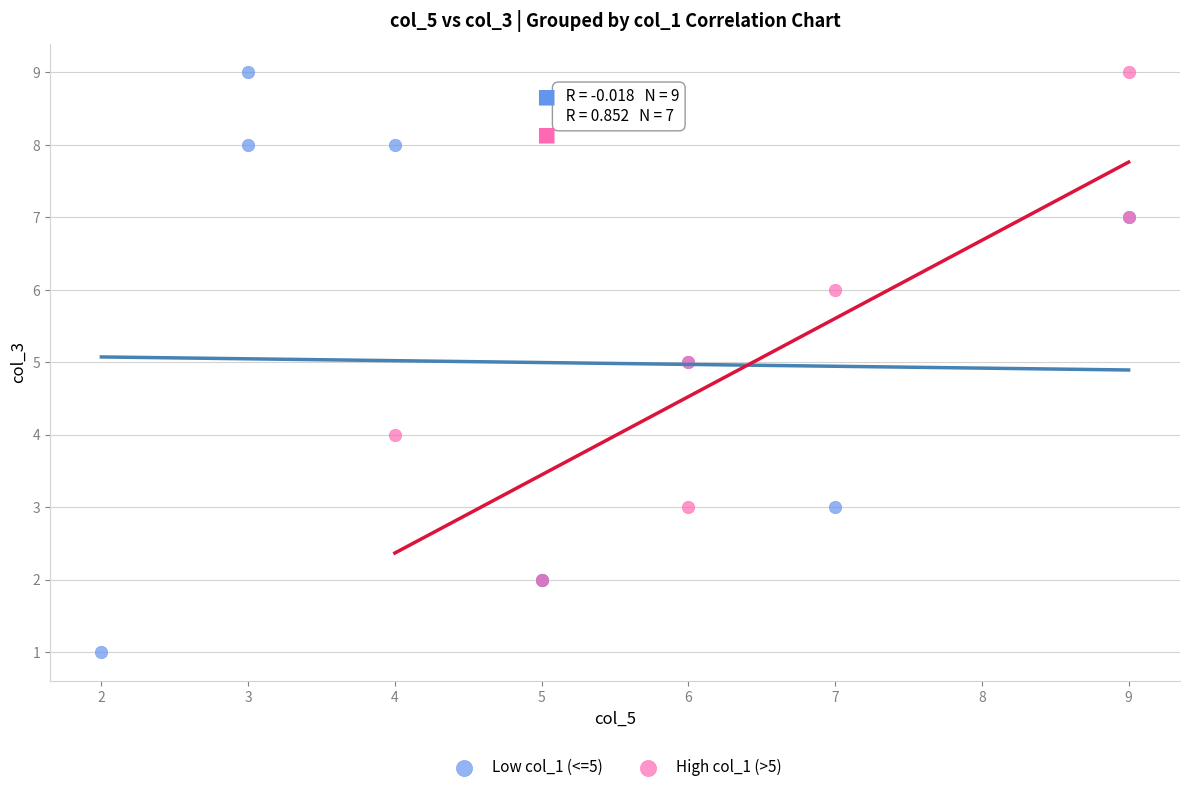

What are all the series names shown in the legend?

Low col_1 (<=5), High col_1 (>5)